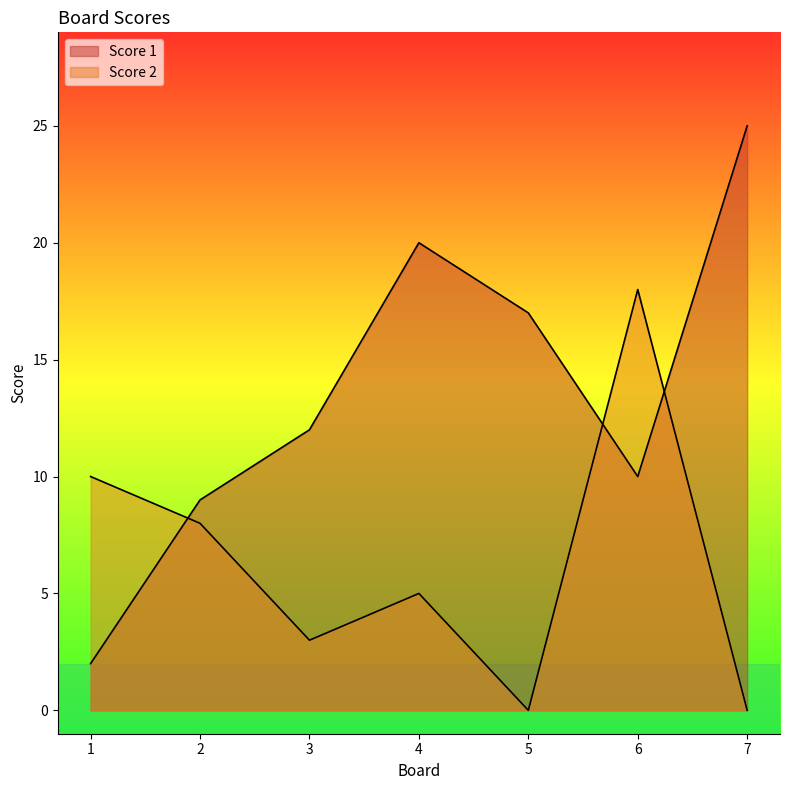

At which category does Score 1 reach its first local peak?

4